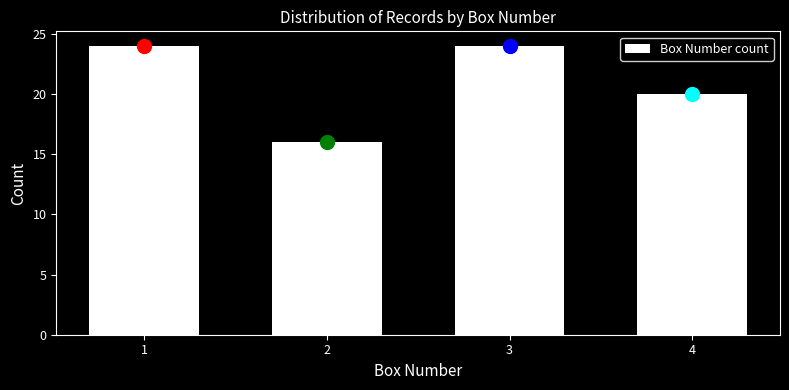

Reading left to right, what are all the values shown in this chart?

1=24	2=16	3=24	4=20